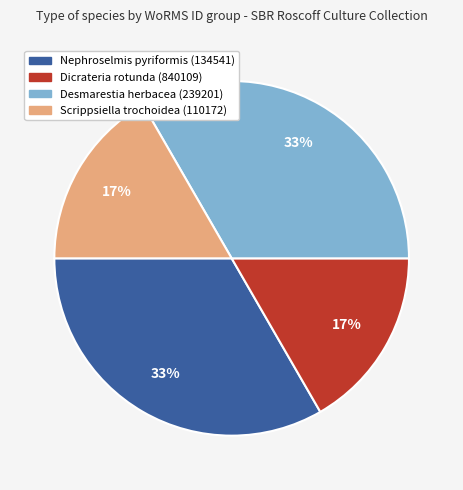

To the nearest percent, what is the average slice percentage?

25%